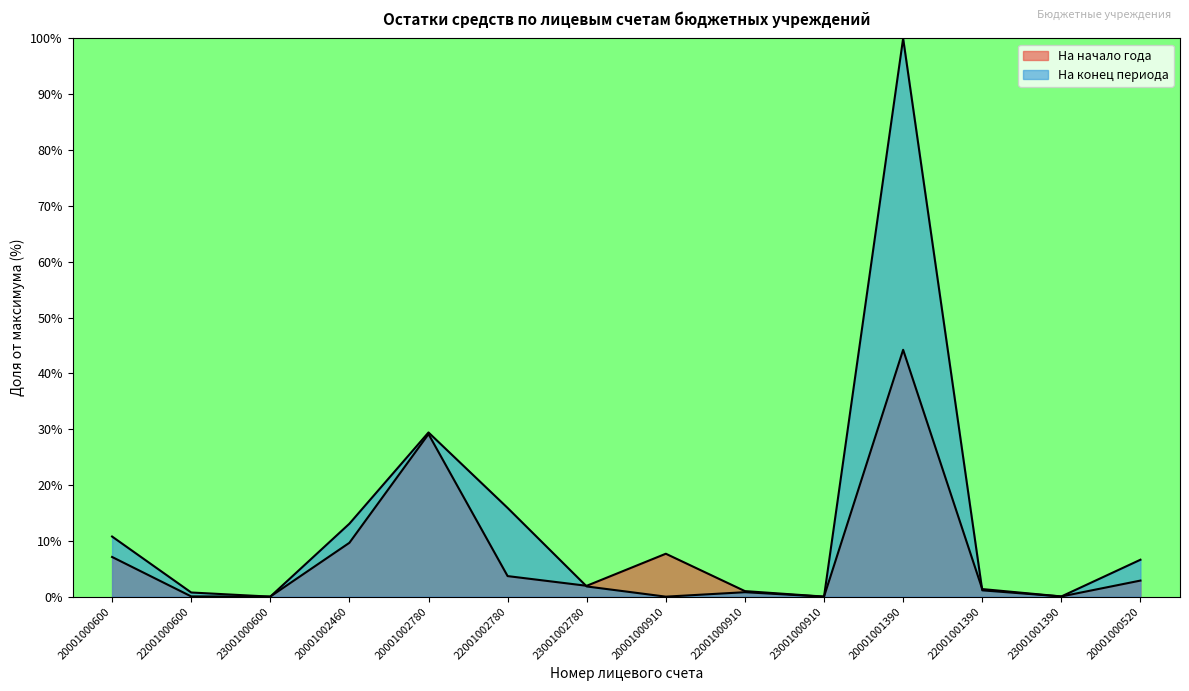

How many intersections are there between На конец периода and На начало года?

5